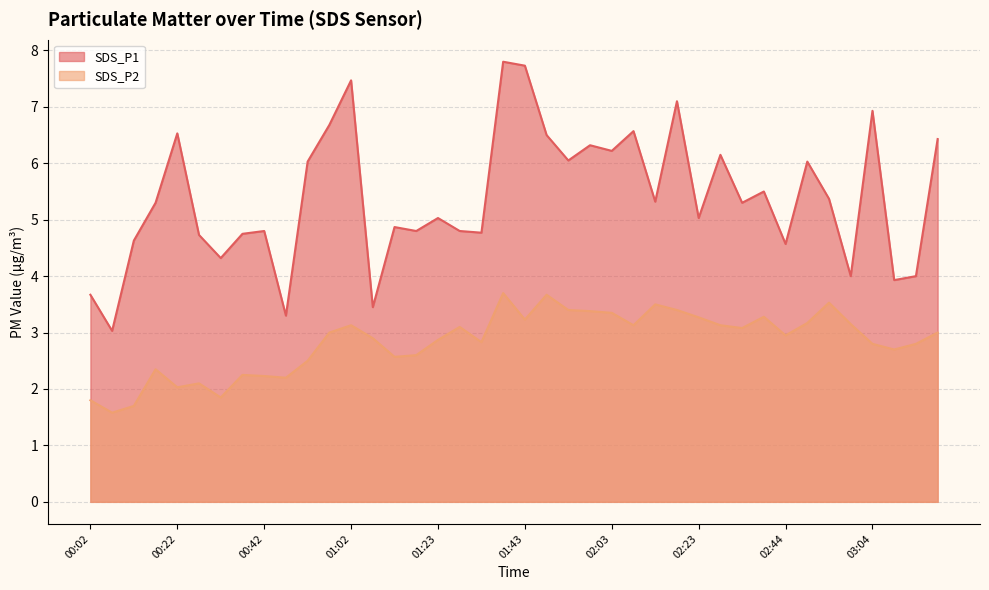

Is the value of SDS_P2 at 02:38 greater than the value of SDS_P1 at 01:28?

No